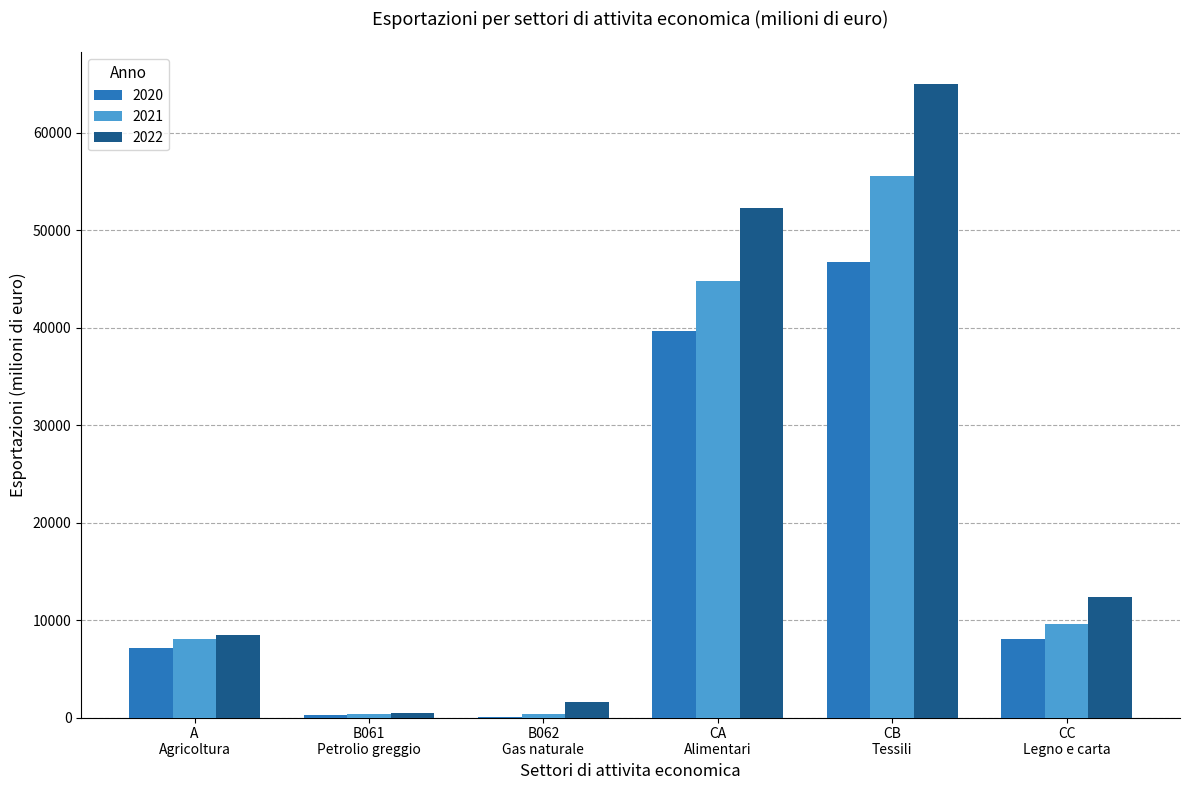

What is the sum of all 2022 values?

140104.3